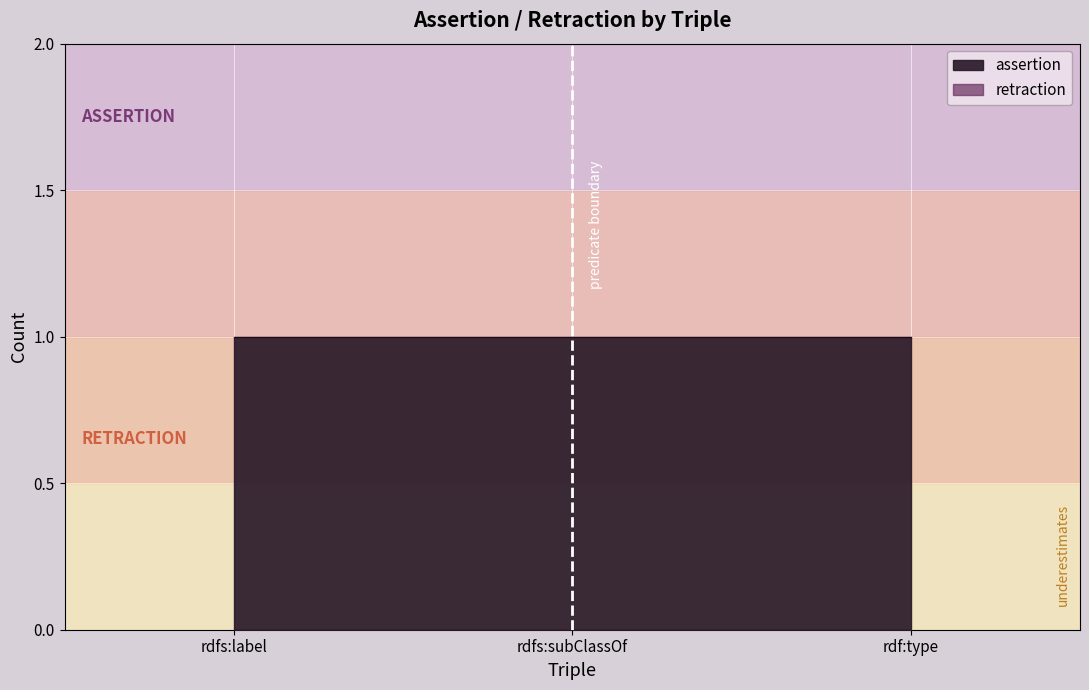

Which series has the widest spread of values?

assertion